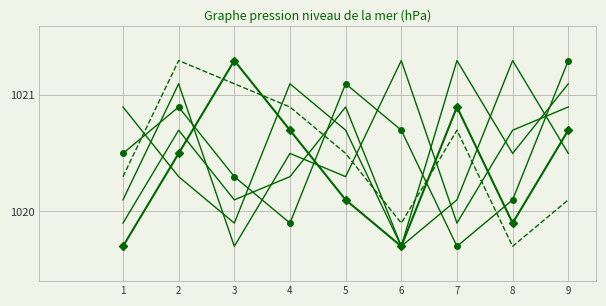

Reading left to right, transcribe all the data shown in this chart.

col_6: 1019.7	1020.5	1021.3	1020.7	1020.1	1019.7	1020.9	1019.9	1020.7
col_4: 1019.9	1020.7	1020.1	1020.3	1020.9	1019.7	1021.3	1020.5	1021.1
col_9: 1020.5	1020.9	1020.3	1019.9	1021.1	1020.7	1019.7	1020.1	1021.3
col_2: 1020.9	1020.3	1019.9	1021.1	1020.7	1019.7	1020.1	1021.3	1020.5
col_8: 1020.3	1021.3	1021.1	1020.9	1020.5	1019.9	1020.7	1019.7	1020.1
col_3: 1020.1	1021.1	1019.7	1020.5	1020.3	1021.3	1019.9	1020.7	1020.9